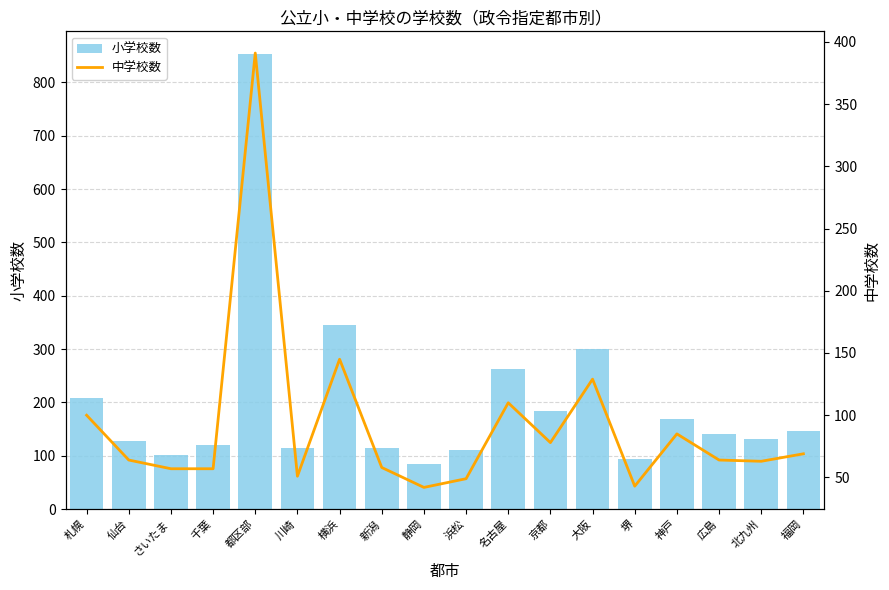

Is the value of 中学校数 at 静岡 greater than the value of 小学校数 at さいたま?

No